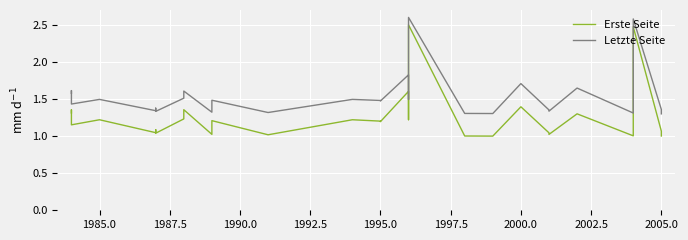

True or false: Letzte Seite and Erste Seite cross at least once.

False